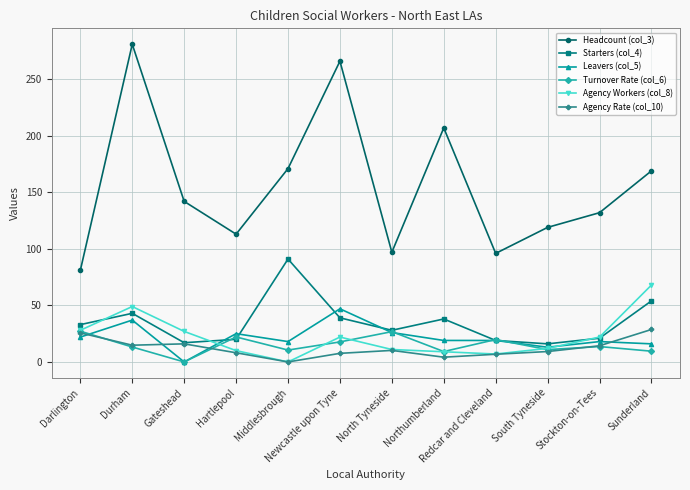

What is the difference between the second highest and minimum values in the Leavers (col_5) series?

37.0